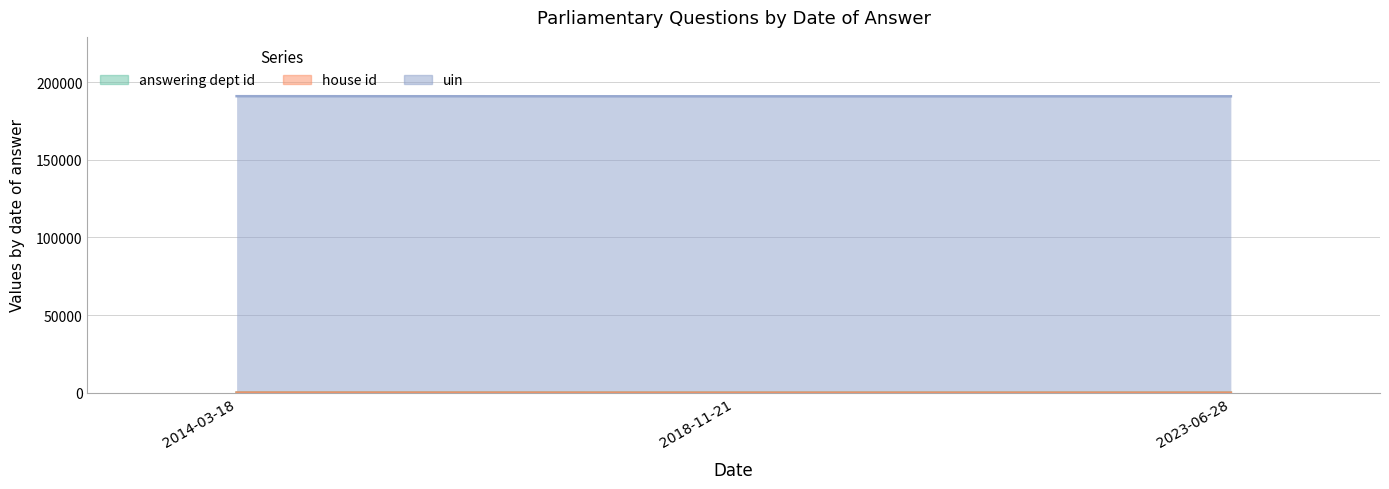

How many distinct data groups are displayed?

3